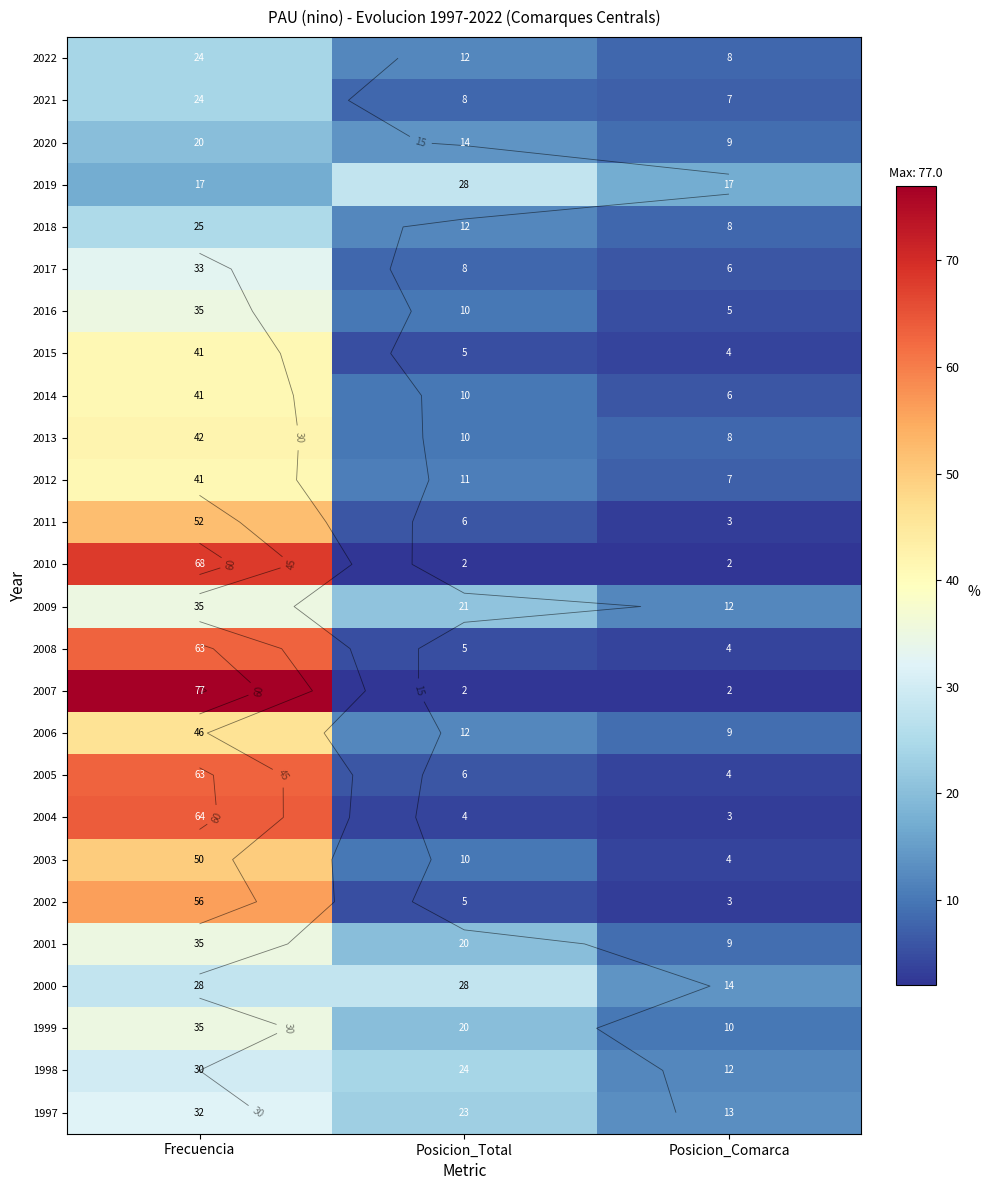

How many 2001 values are between 9 and 35?

3